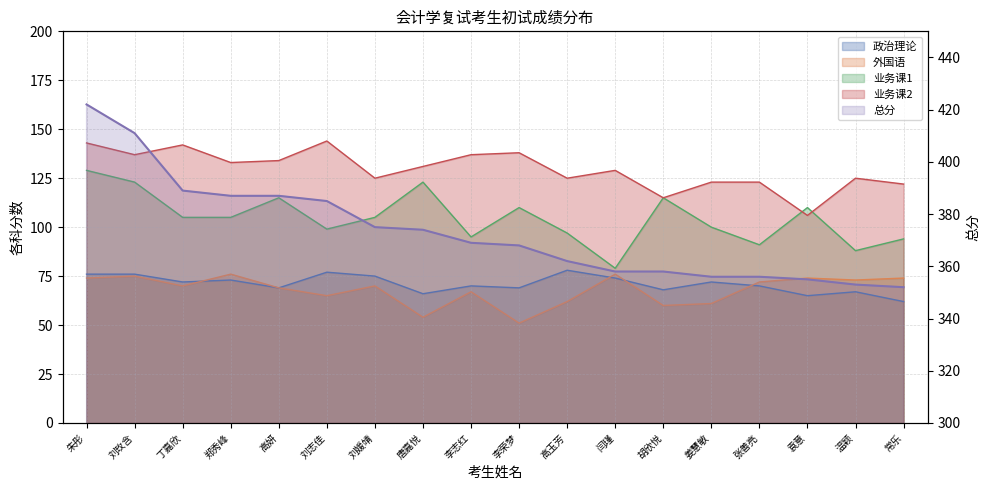

What is the label of the 18th point from the left?

常乐